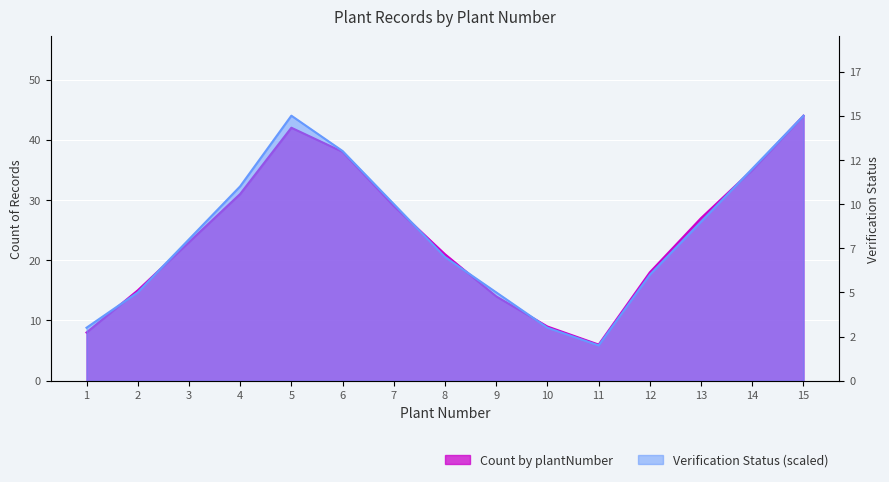

Is the value of Count by plantNumber at 10 greater than the value of Verification Status (scaled) at 7?

No